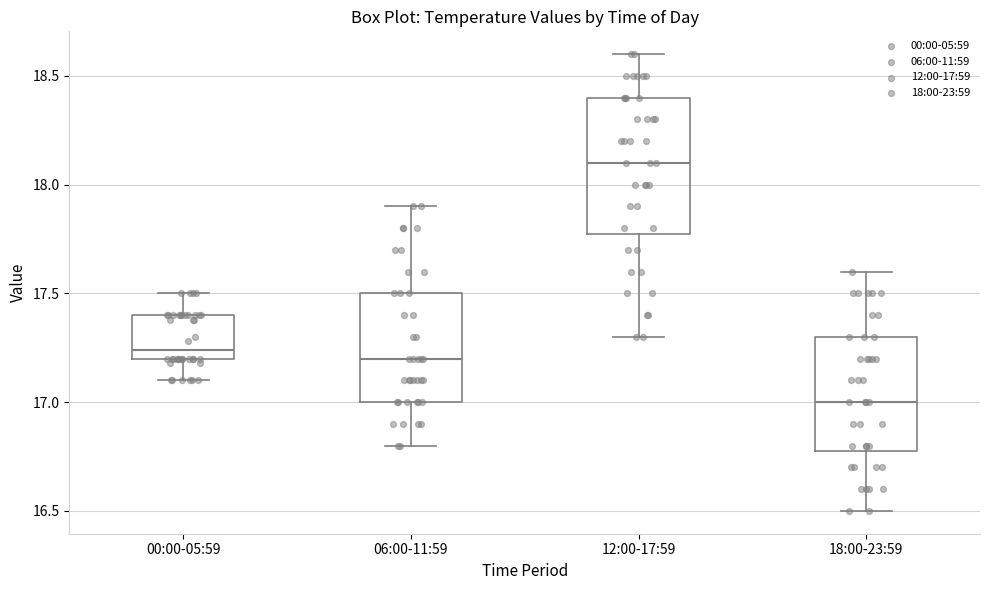

Where does the lower whisker of the box for 00:00-05:59 end on the y-axis? The values are not printed on the chart, so give them approximately, as read against the axis.

17.10